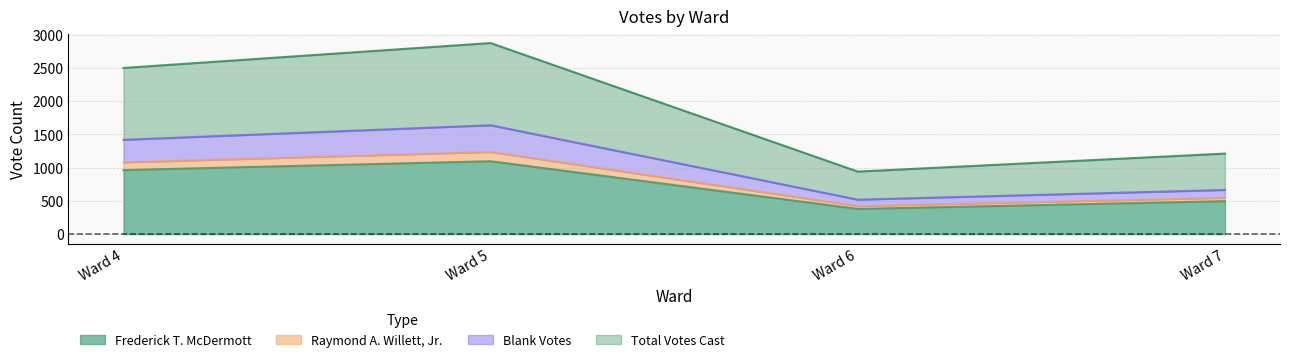

What are all the series names shown in the legend?

Frederick T. McDermott, Raymond A. Willett, Jr., Blank Votes, Total Votes Cast